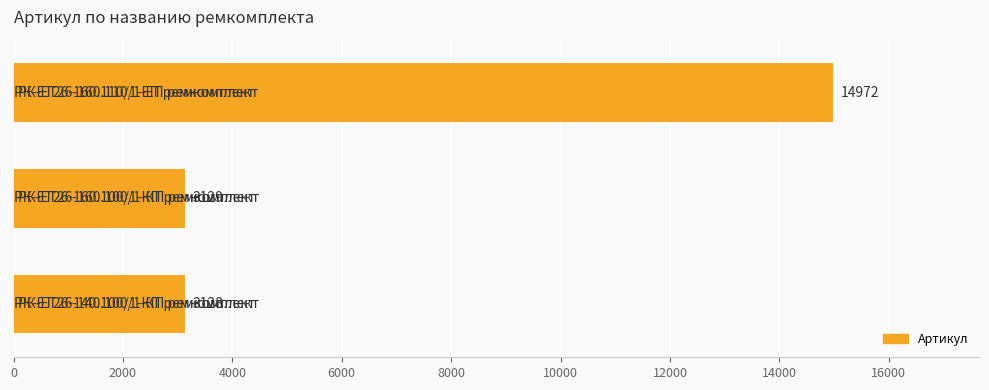

Are the bars grouped side by side (vs. stacked)?

No